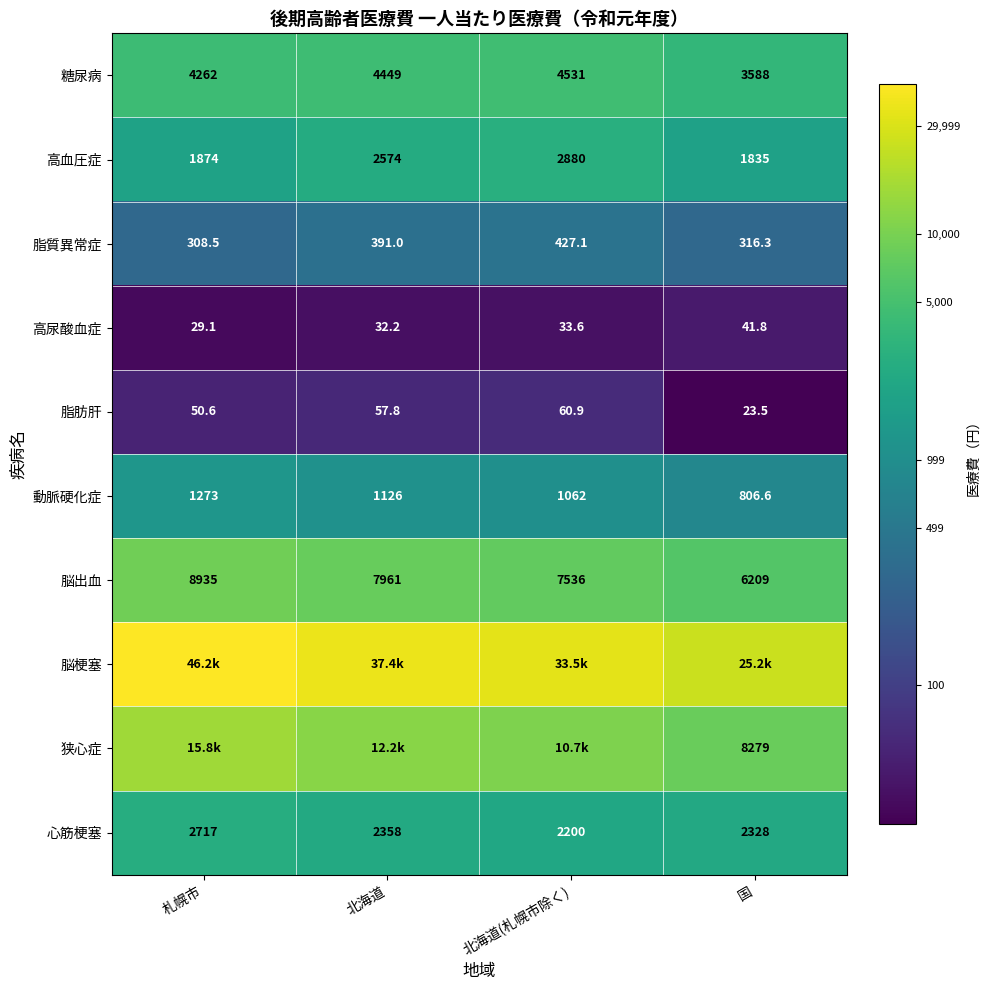

Where does the 動脈硬化症 series first go above 1126?

札幌市